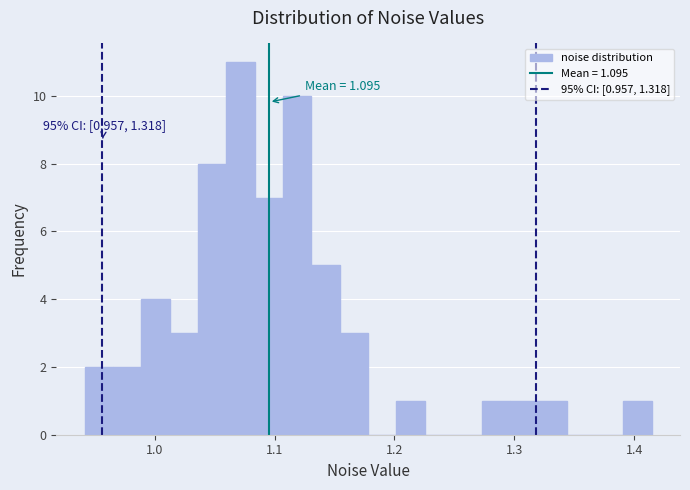

Around what value on the x-axis is the tallest bar? Give the approximate position of its centre, as read against the axis.

1.07